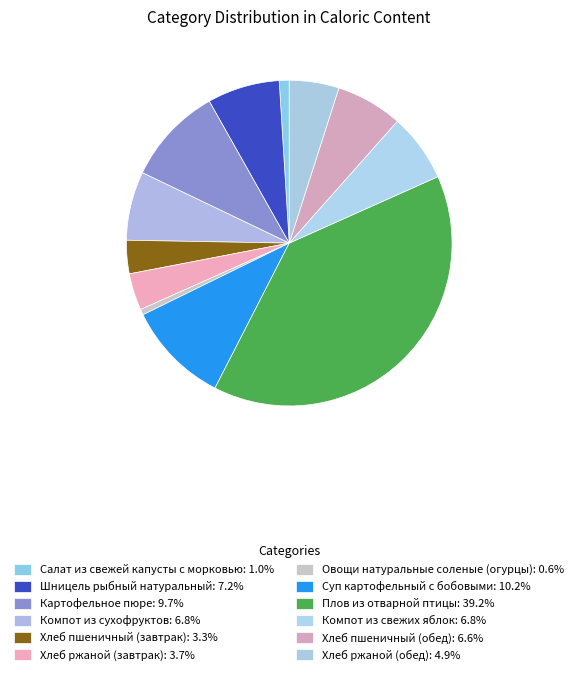

Does any single category account for the majority?

No